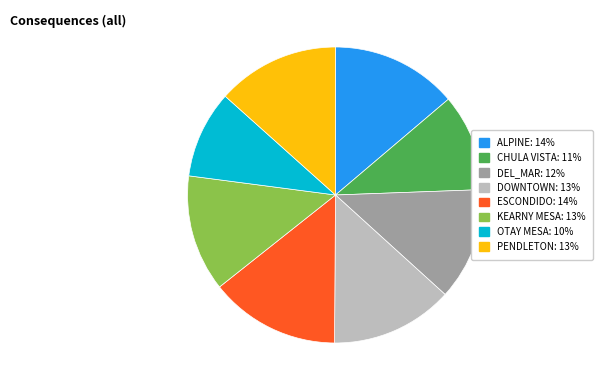

True or false: DOWNTOWN: 13% accounts for 24% of the total.

False